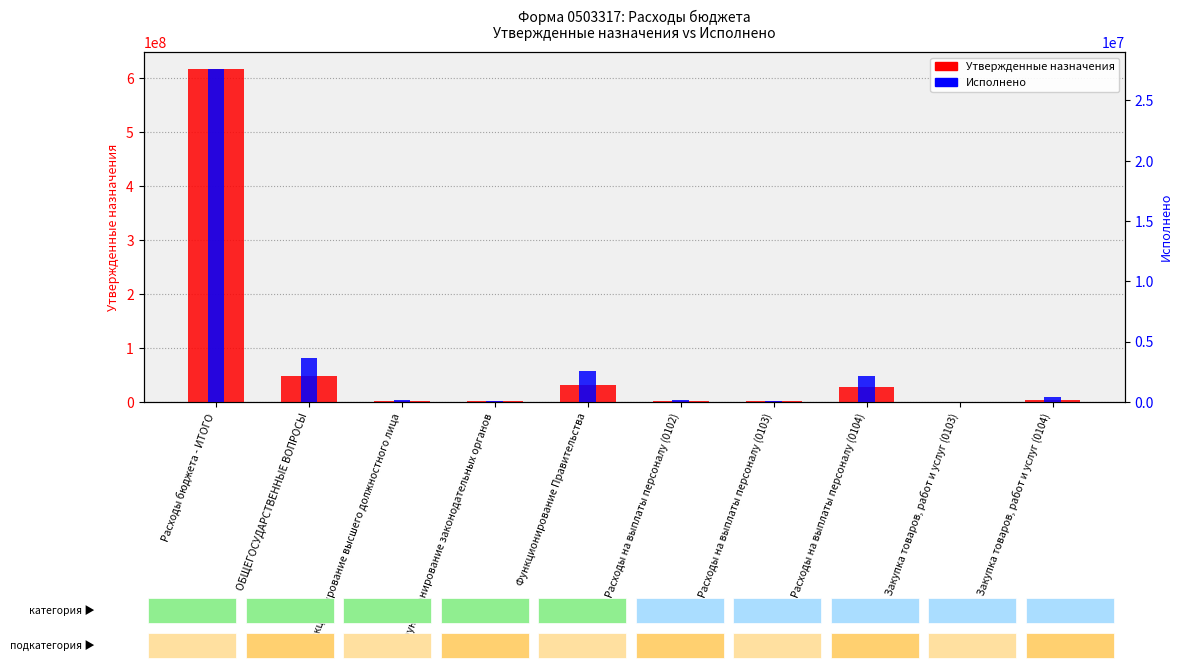

Reading left to right, extract all data points from this chart.

Утвержденные назначения: Расходы бюджета - ИТОГО=617873372.5	ОБЩЕГОСУДАРСТВЕННЫЕ ВОПРОСЫ=48228300.0	Функционирование высшего должностного лица=1982900.0	Функционирование законодательных органов=1565000.0	Функционирование Правительства=31737800.0	Расходы на выплаты персоналу (0102)=1982900.0	Расходы на выплаты персоналу (0103)=1276000.0	Расходы на выплаты персоналу (0104)=28158000.0	Закупка товаров, работ и услуг (0103)=288500.0	Закупка товаров, работ и услуг (0104)=3428800.0
Исполнено: Расходы бюджета - ИТОГО=27636528.9	ОБЩЕГОСУДАРСТВЕННЫЕ ВОПРОСЫ=3642049.4	Функционирование высшего должностного лица=181747.3	Функционирование законодательных органов=115238.0	Функционирование Правительства=2574381.4	Расходы на выплаты персоналу (0102)=181747.3	Расходы на выплаты персоналу (0103)=112121.9	Расходы на выплаты персоналу (0104)=2162626.2	Закупка товаров, работ и услуг (0103)=3083.0	Закупка товаров, работ и услуг (0104)=394031.3